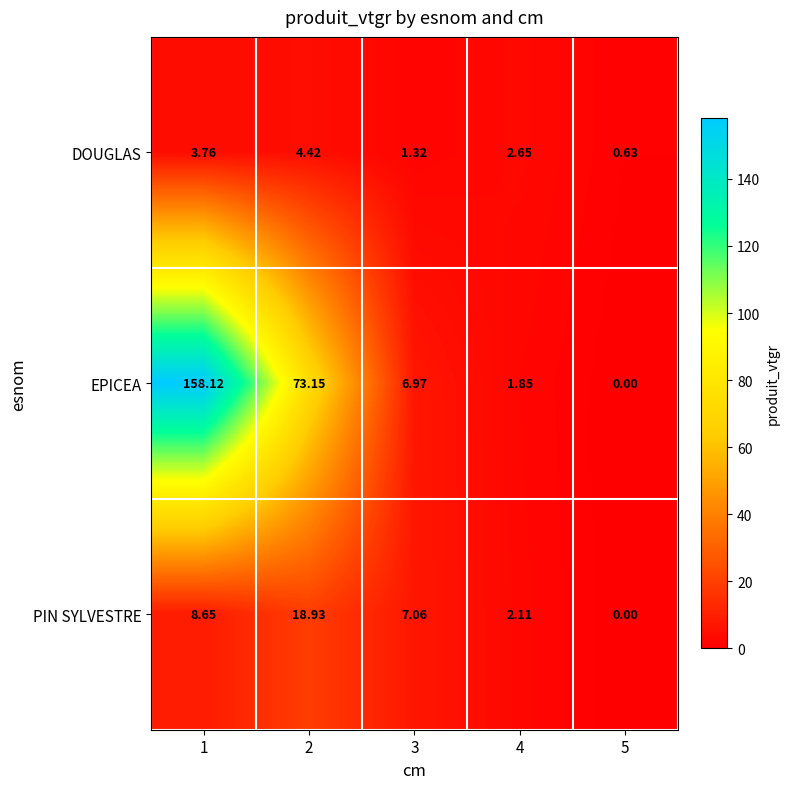

What is the total value across all series at 1?

170.5